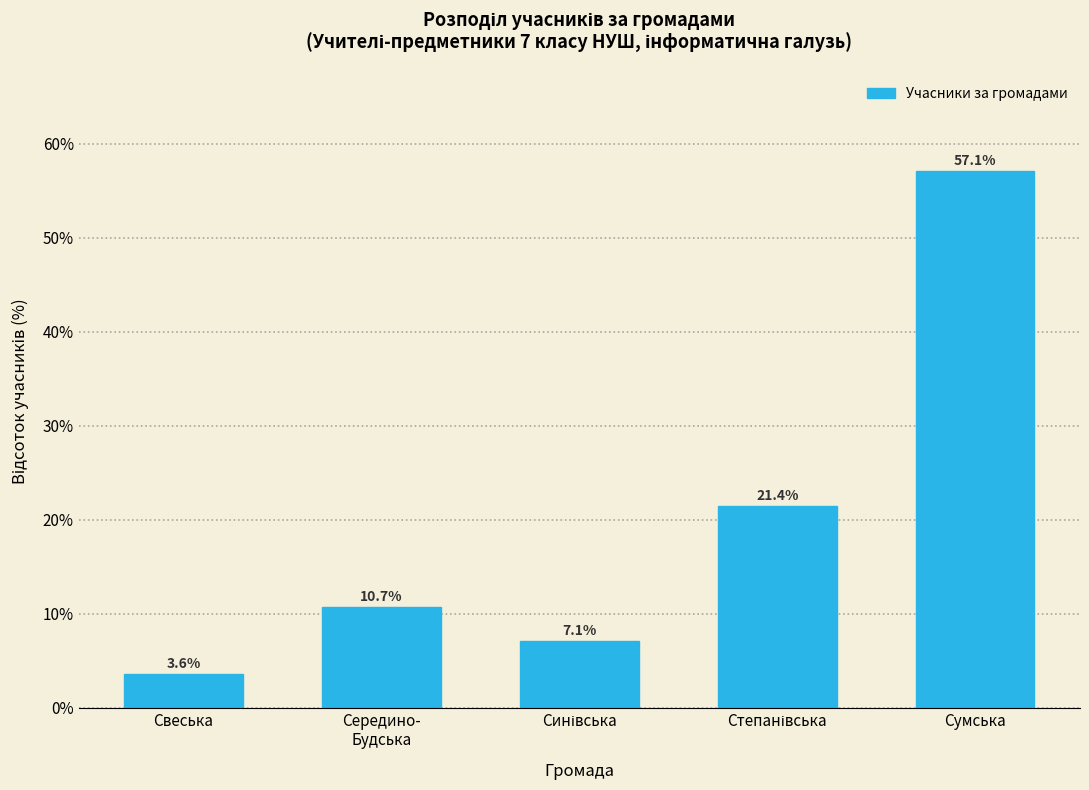

Reading right to left, transcribe all the data shown in this chart.

57.1	21.4	7.1	10.7	3.6